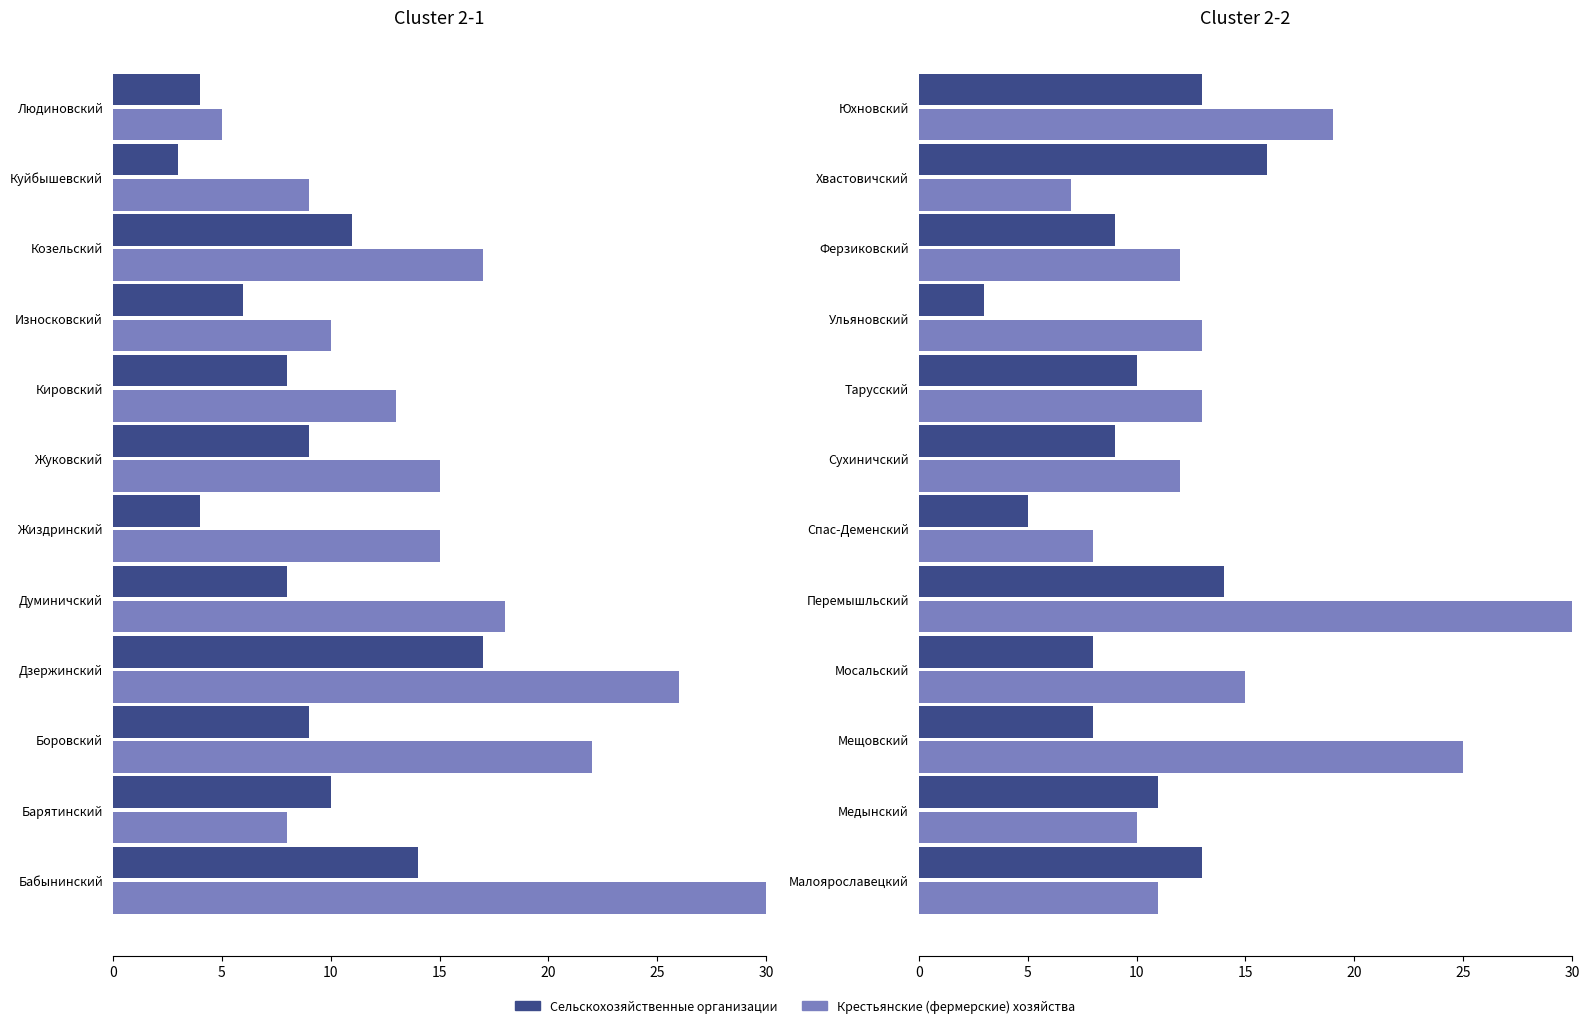

What is the label of the 6th bar from the right?

Сухиничский